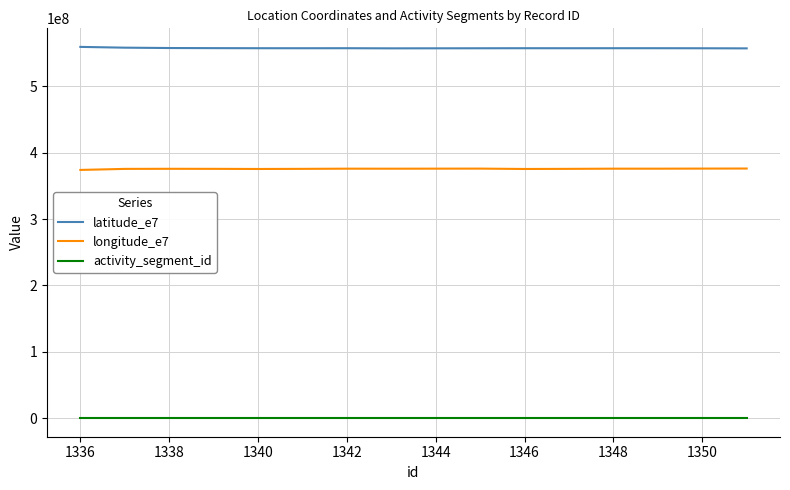

Rank the series by their maximum value, from lowest to highest.

activity_segment_id, longitude_e7, latitude_e7